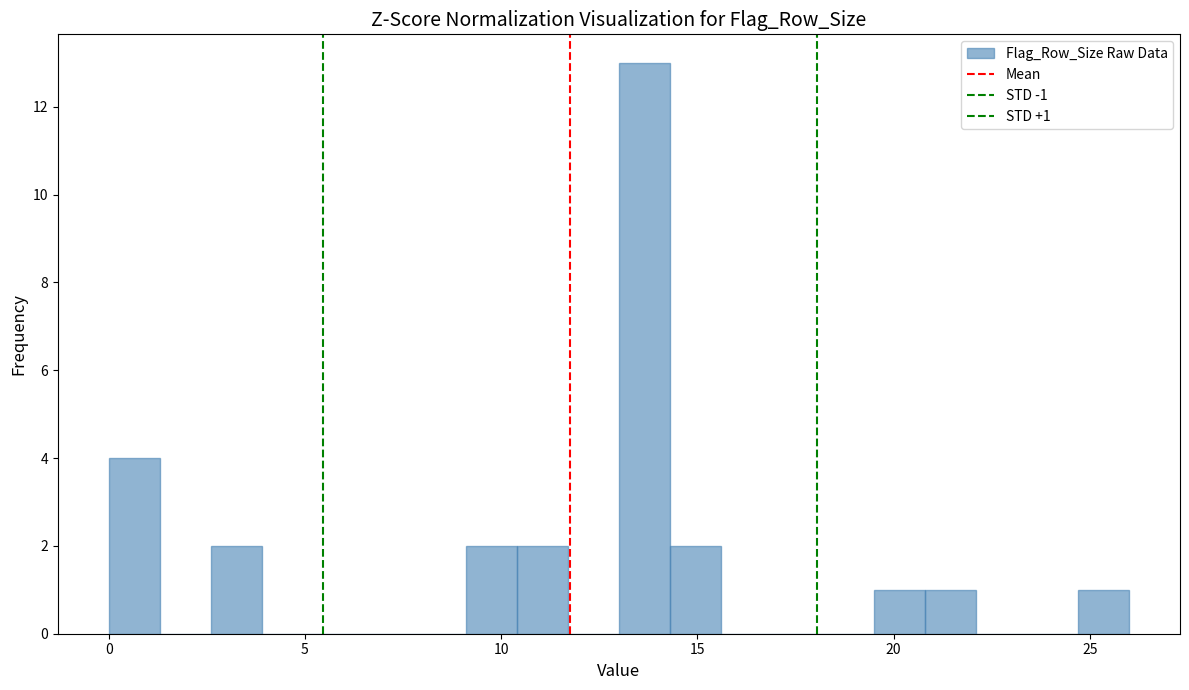

Read against the x-axis, roughly where is the centre of the tallest bar?

13.5